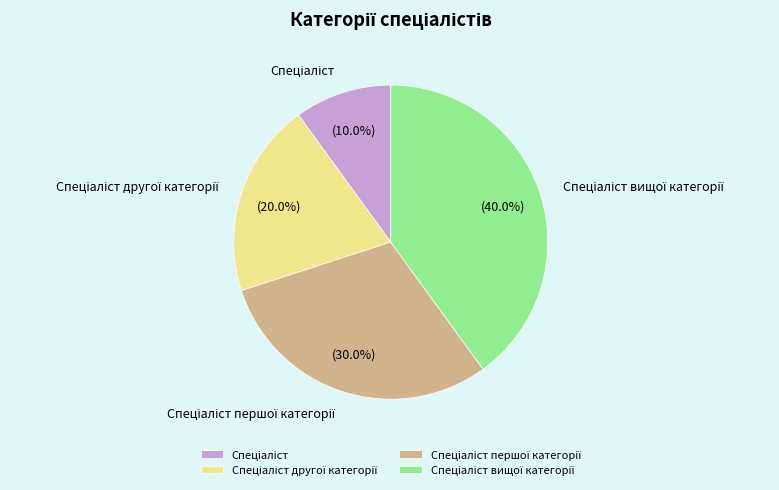

Count the number of slices in the pie.

4